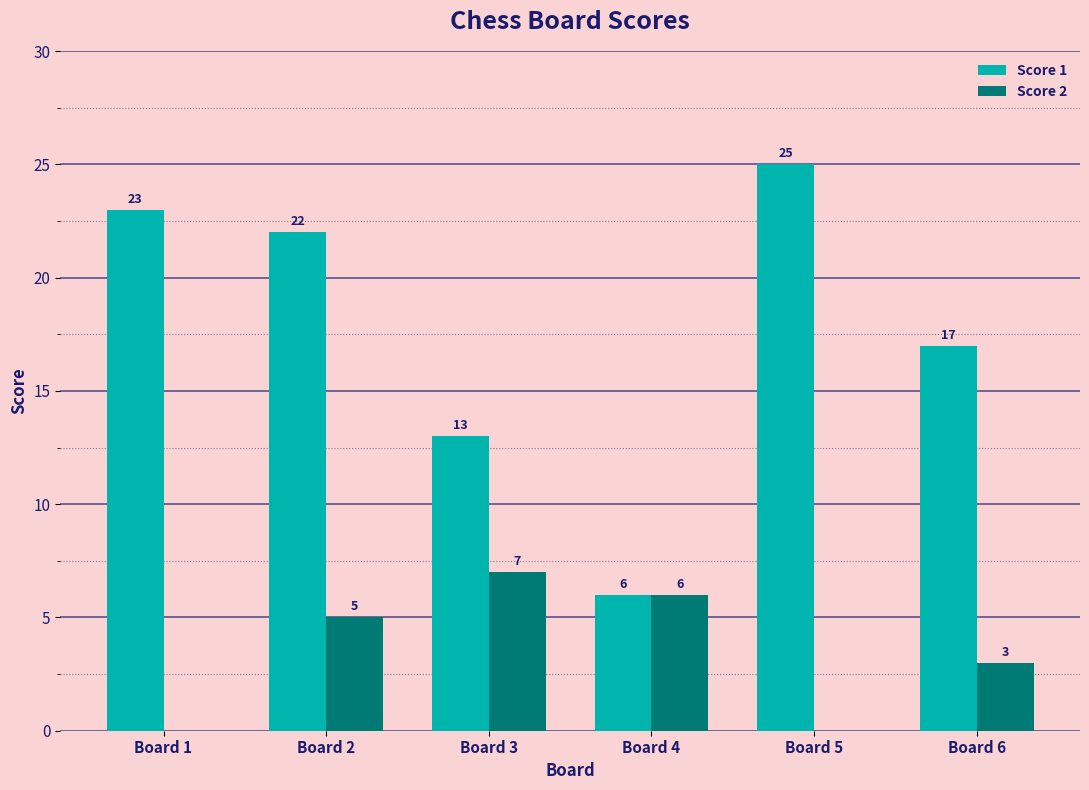

How many groups of bars are there?

6